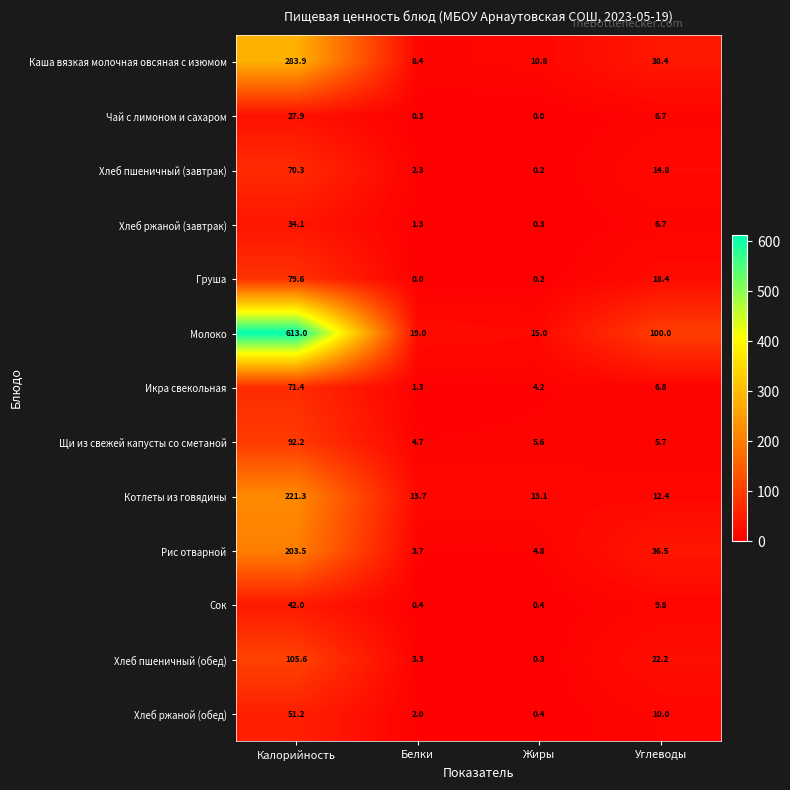

Which series has the widest spread of values?

Молоко